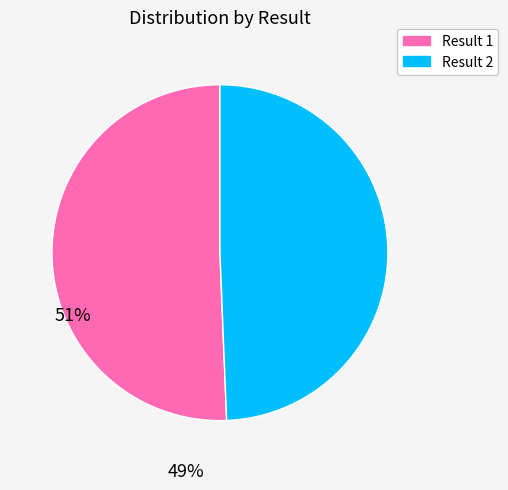

Is there a majority slice in this chart?

Yes